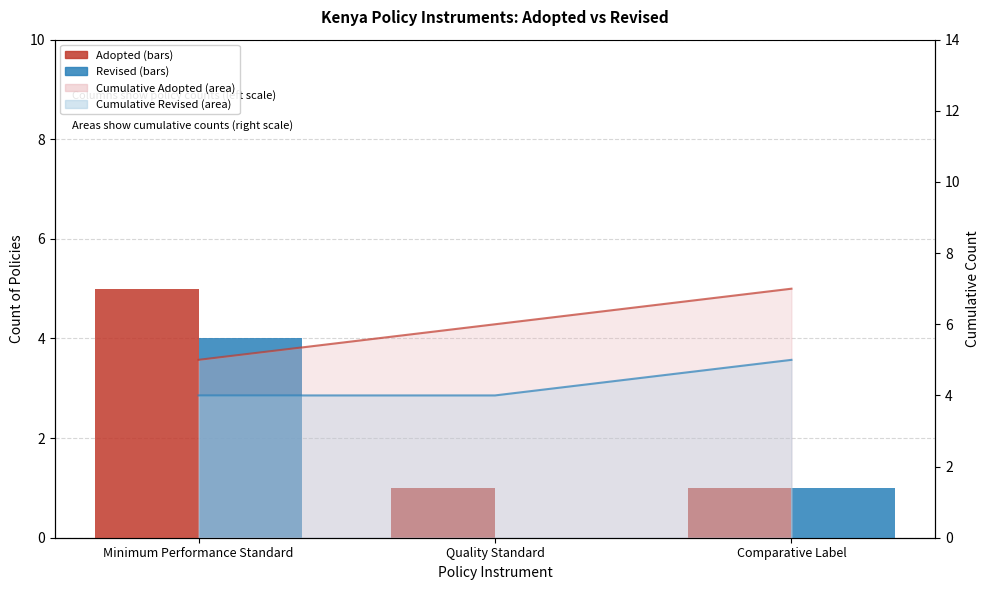

Is it true that Adopted equals 2 at Quality Standard?

False